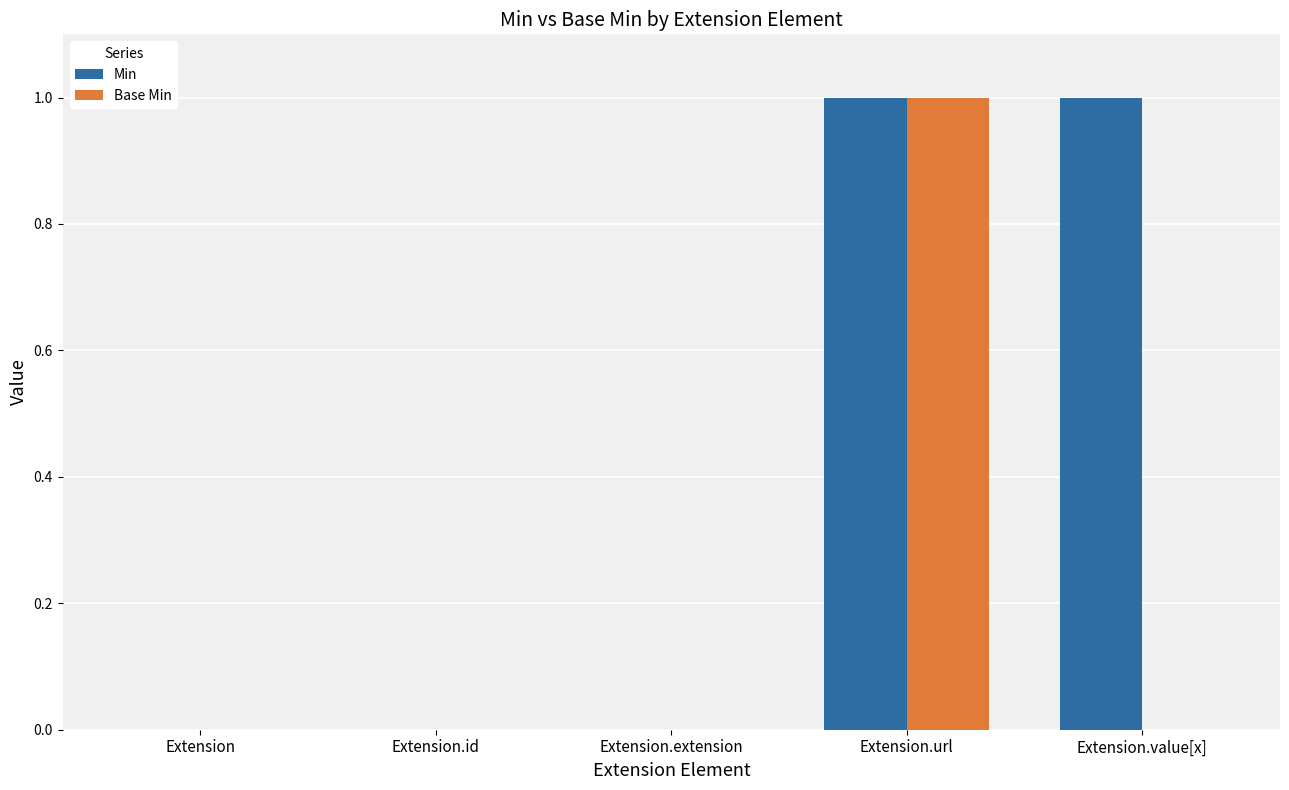

Count the Base Min values in the range 0 to 1.

5